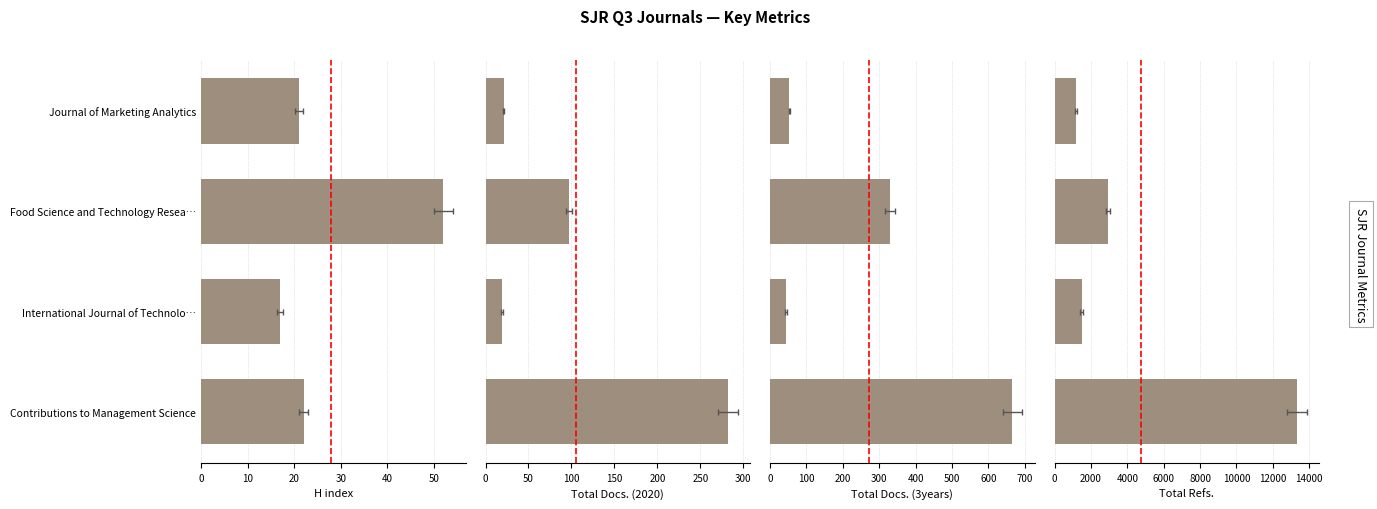

Does the chart contain stacked bars?

No